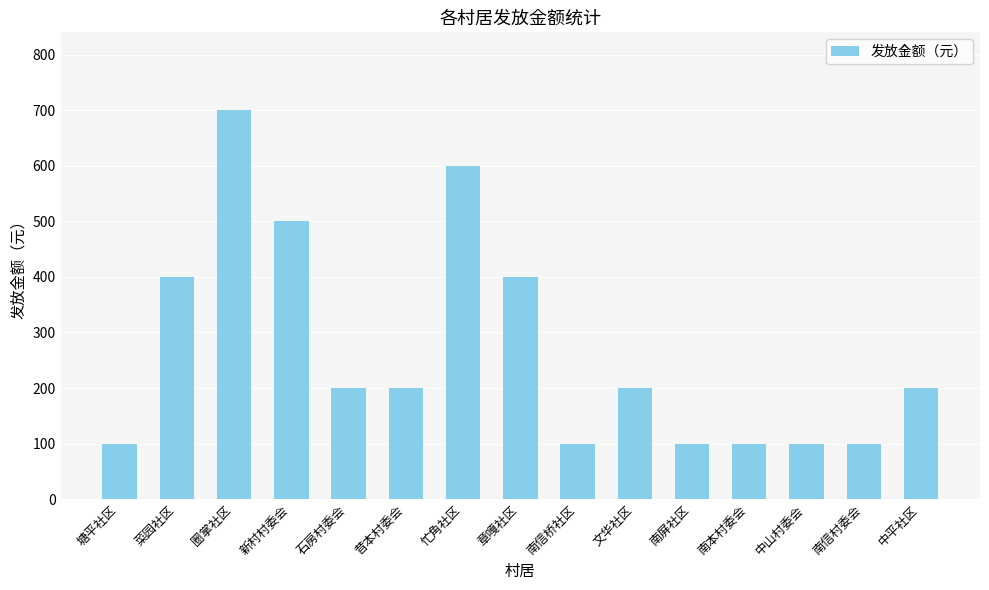

Which category has the highest value across all series?

圈掌社区